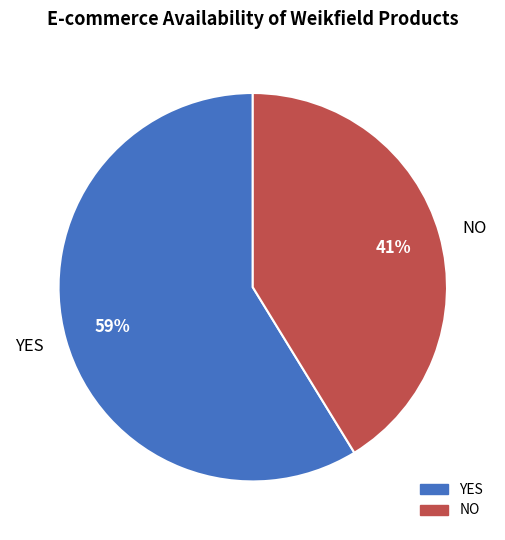

To the nearest percent, what percentage of the pie is NO?

41%